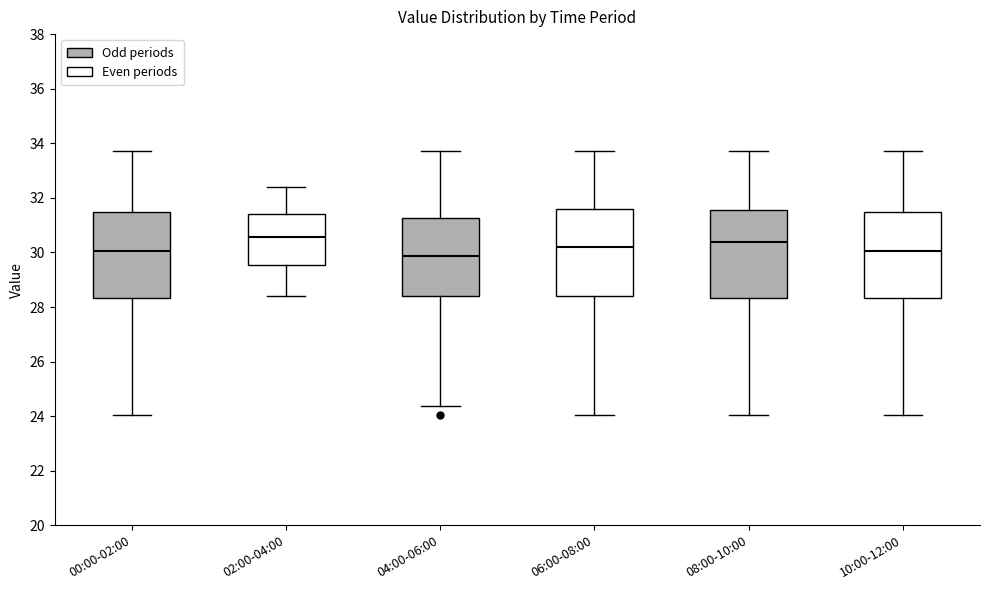

Reading left to right, transcribe this box plot: for each box, give where its median line is, the range the box spans, and where its two whiskers end, as read against the y-axis. The values are not printed on the chart, so give them approximately, as read against the axis.

00:00-02:00: median 30.0, box 28.4 to 31.4, whiskers 24.0 to 33.8
02:00-04:00: median 30.6, box 29.6 to 31.4, whiskers 28.4 to 32.4
04:00-06:00: median 29.8, box 28.4 to 31.2, whiskers 24.4 to 33.8
06:00-08:00: median 30.2, box 28.4 to 31.6, whiskers 24.0 to 33.8
08:00-10:00: median 30.4, box 28.4 to 31.6, whiskers 24.0 to 33.8
10:00-12:00: median 30.0, box 28.4 to 31.4, whiskers 24.0 to 33.8